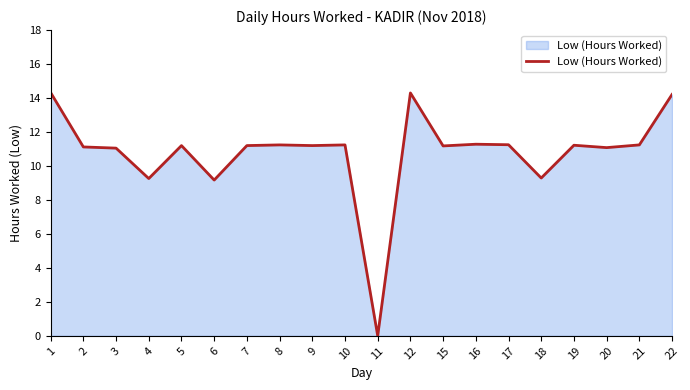

Is it true that the value at 19 is 11.2?

True